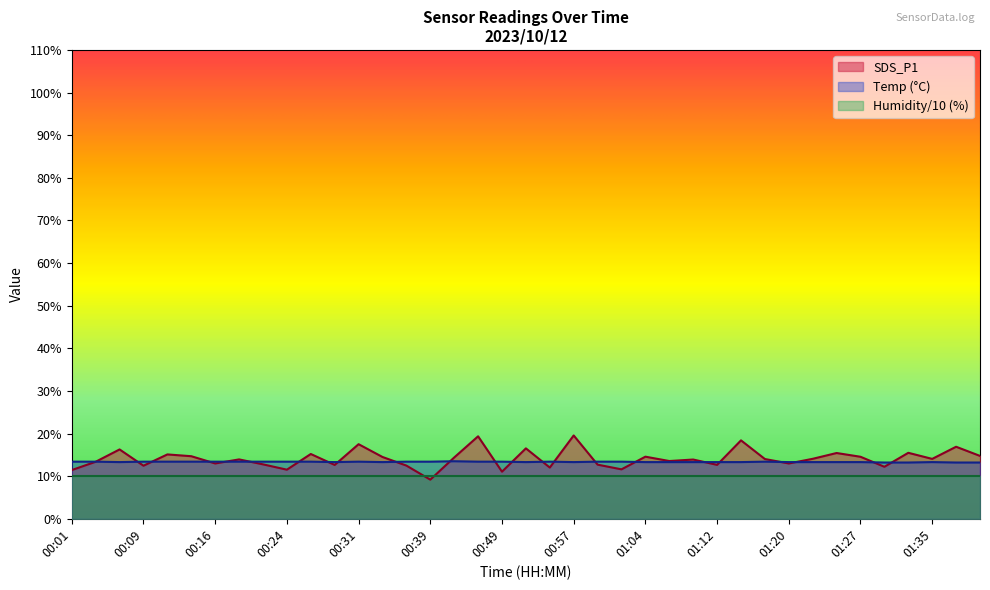

Between 00:14 and 01:38, which is larger?

01:38